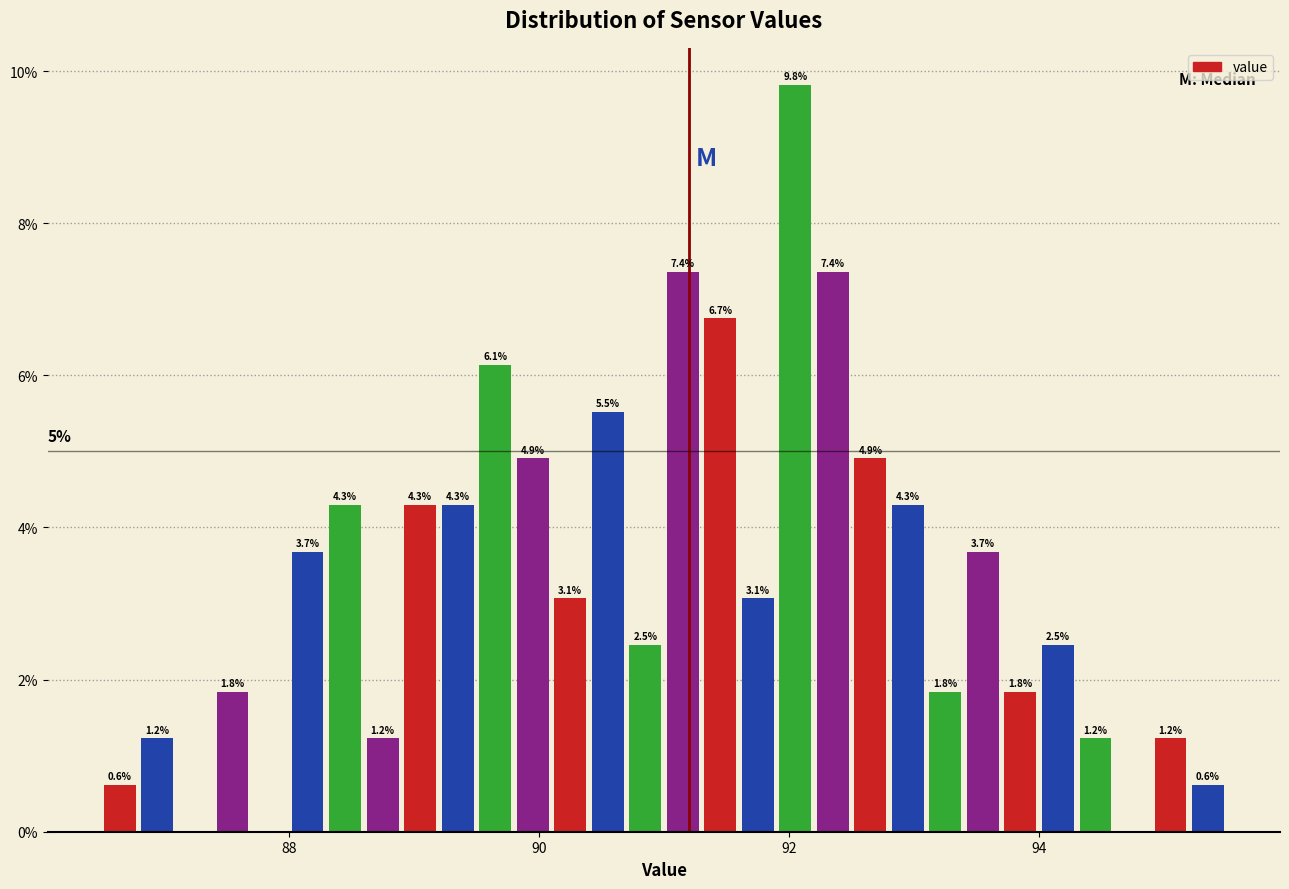

Read against the x-axis, roughly where is the centre of the tallest bar?

92.0